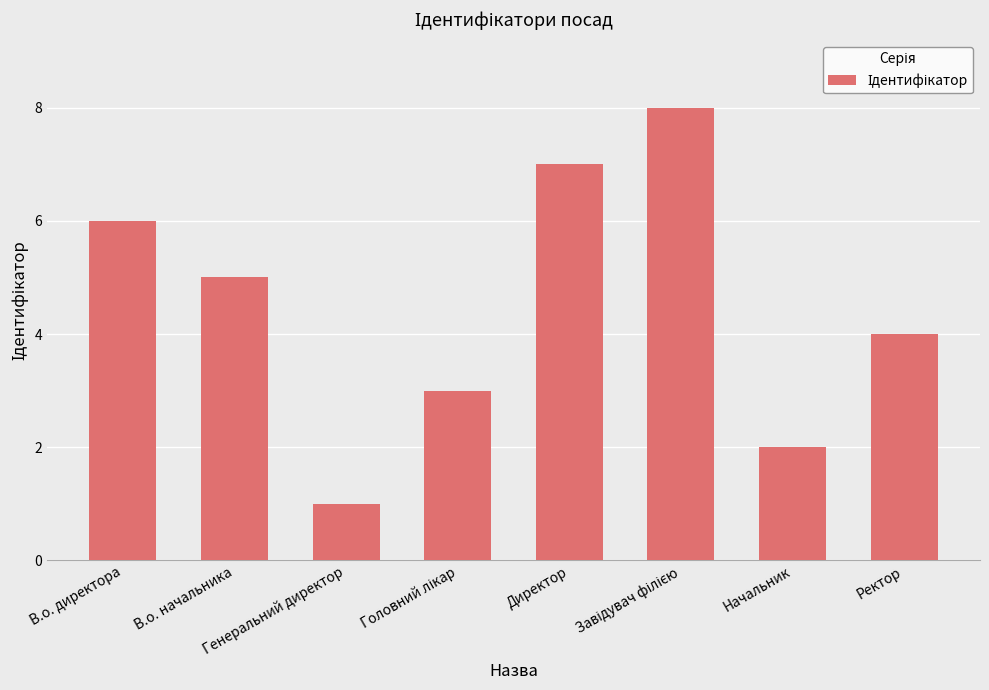

What is the greatest value displayed?

8